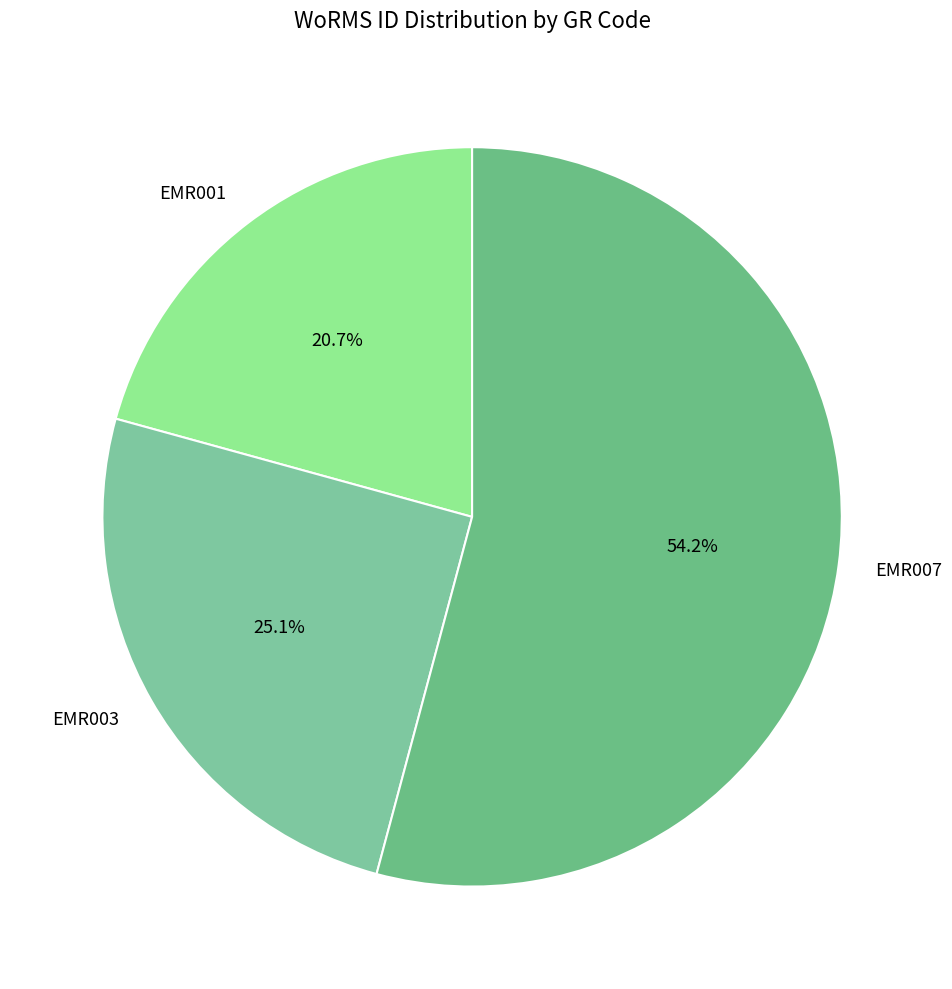

To the nearest percent, what is the average slice percentage?

33%